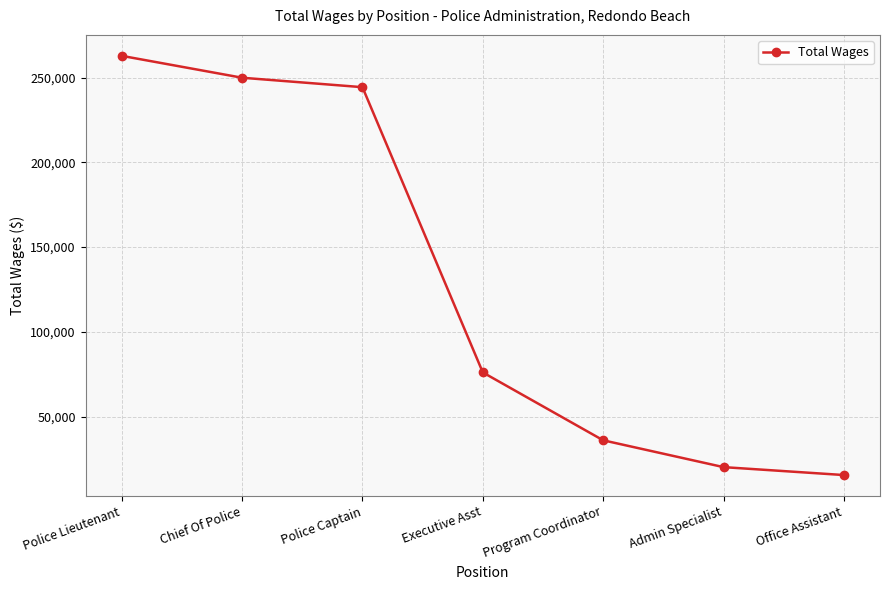

What is the difference between the second highest and minimum values?

234477